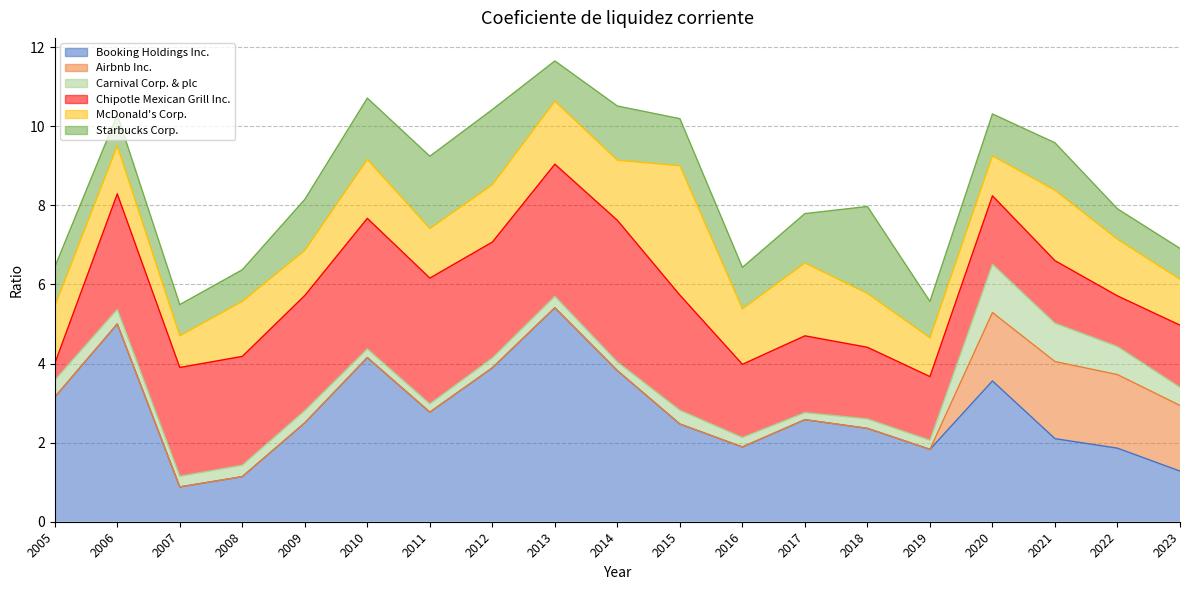

What is the average value of the Chipotle Mexican Grill Inc. series?

2.3